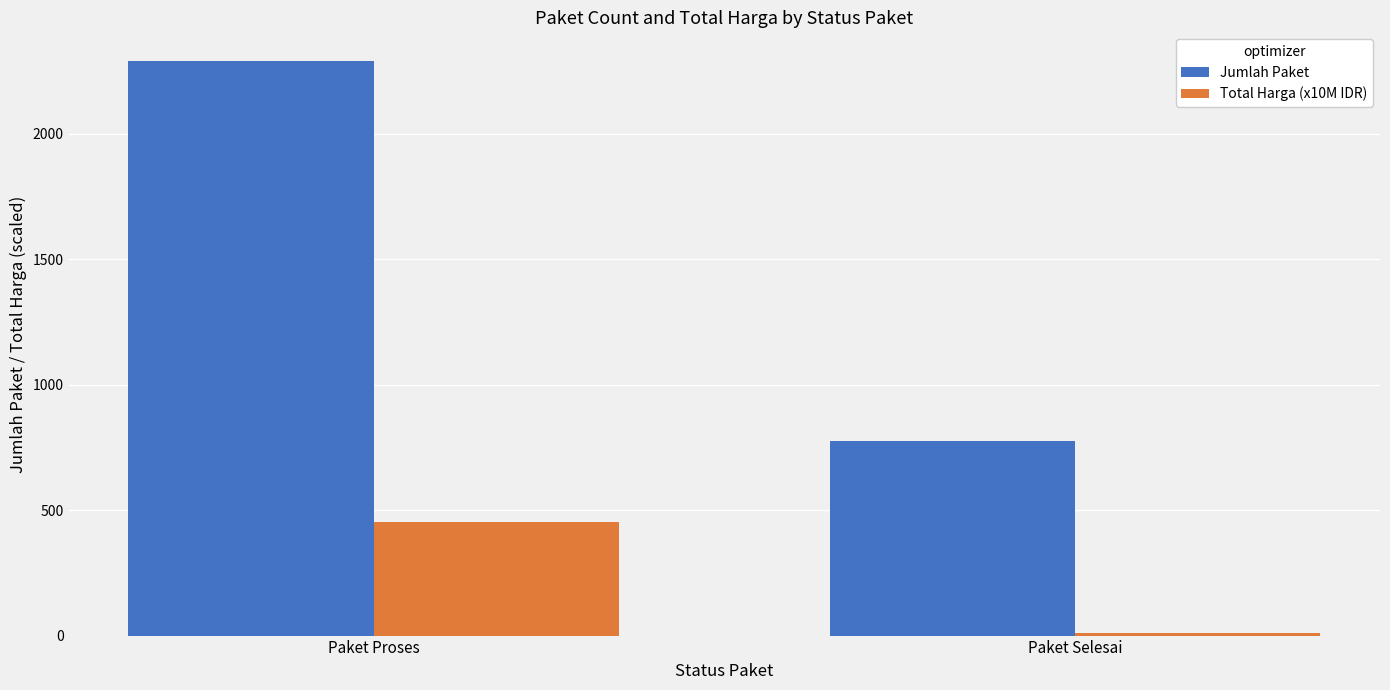

What position from the right is Paket Proses?

2